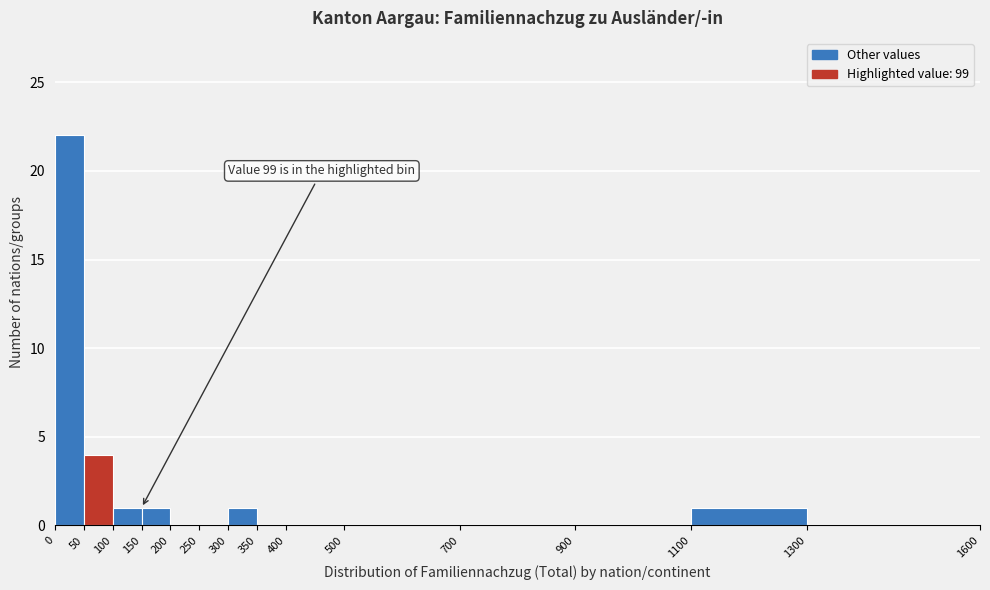

Which range on the x-axis has the tallest bar?

0 to 50